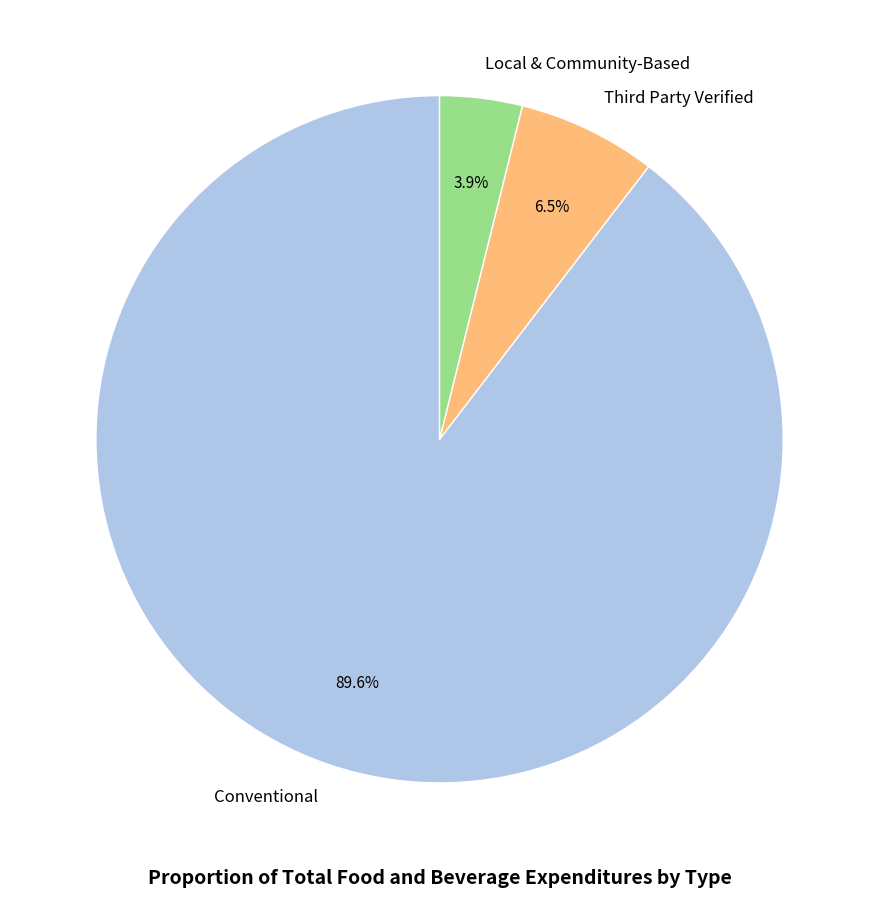

How many slices are in this pie chart?

3